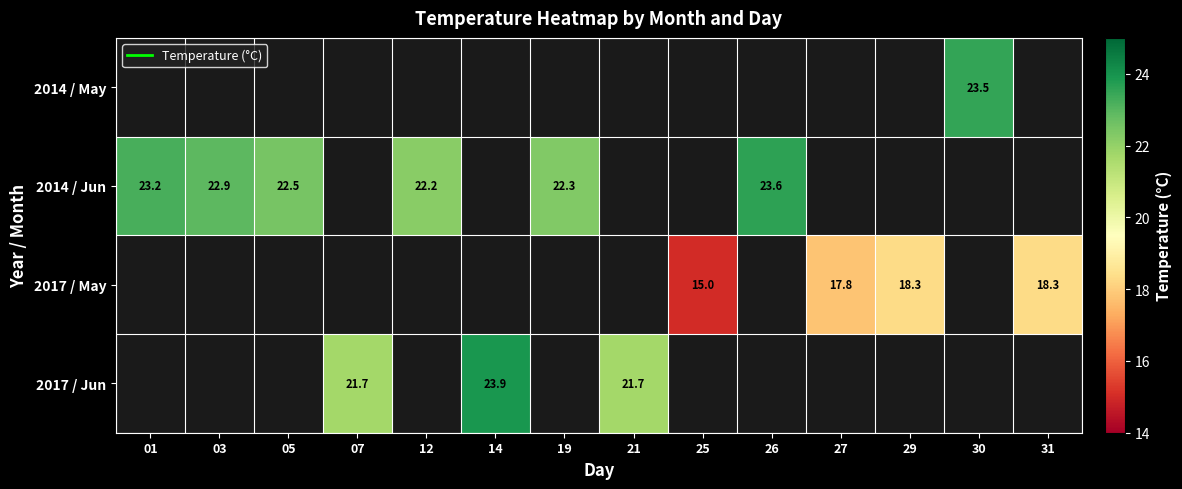

How many positive values does the 2014 / Jun series have?

6